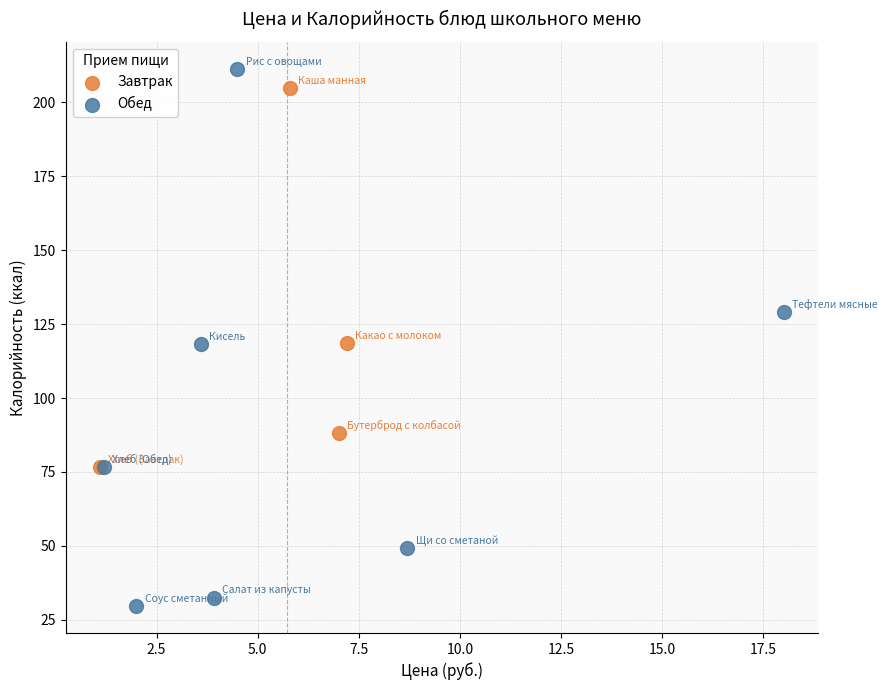

Which series has the widest spread of Y values?

Обед